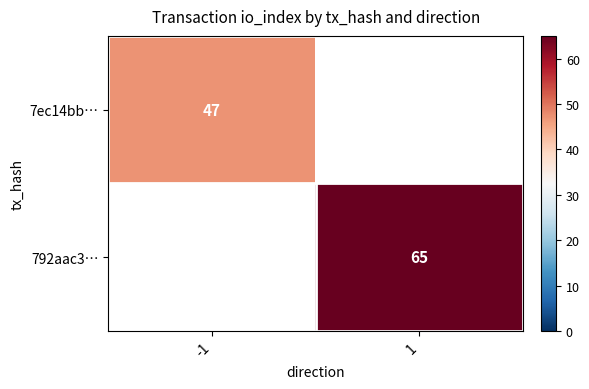

The value of 792aac3… at 1 is 65. True or false?

True